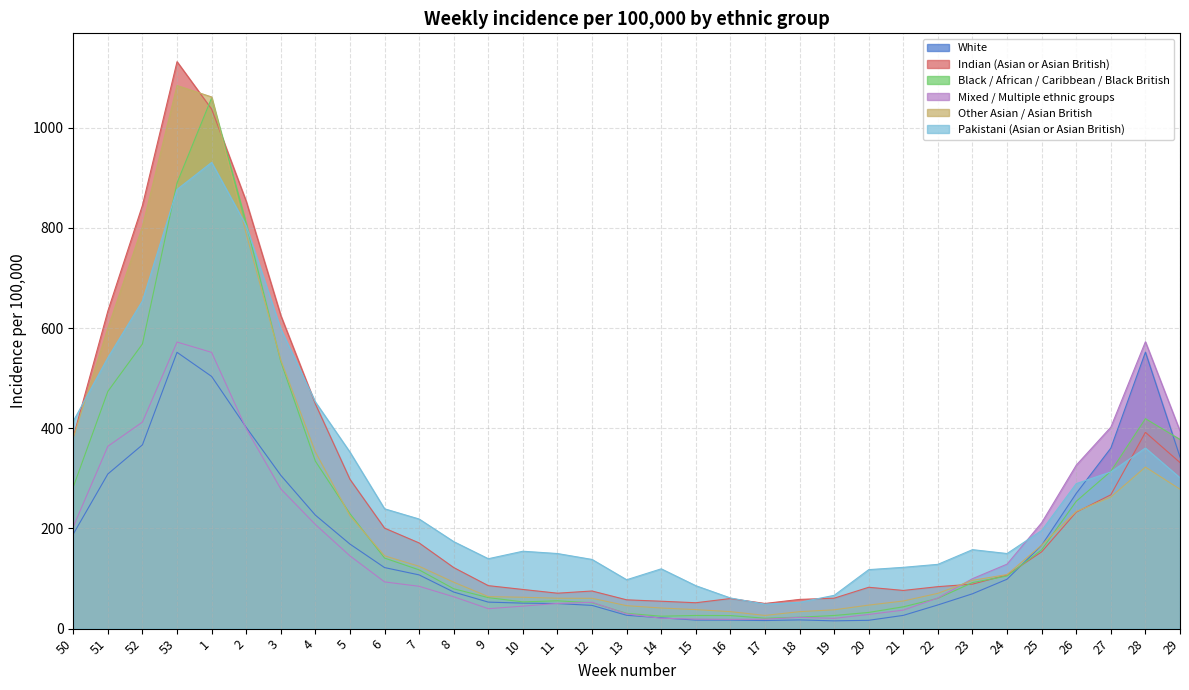

What value does the Indian (Asian or Asian British) series have at 14?

54.7